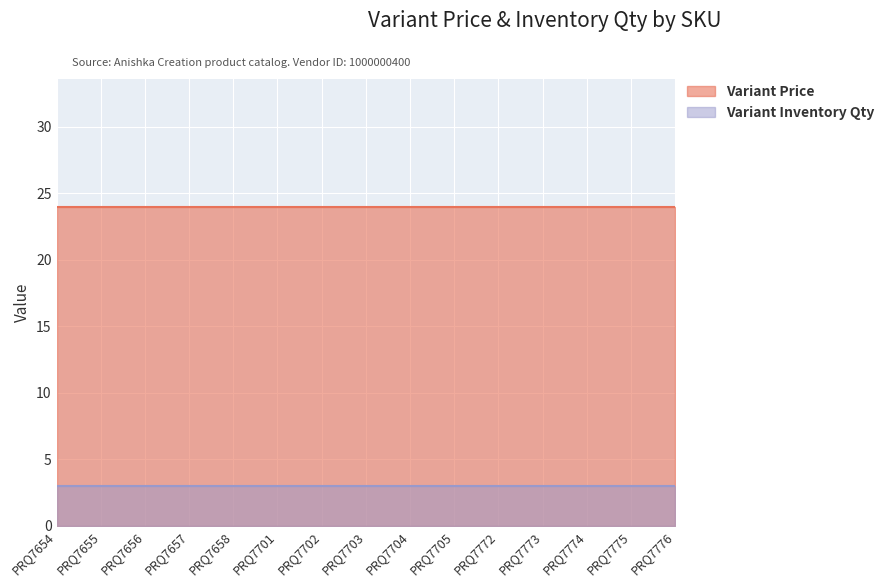

The Variant Price series shows 33 at PRQ7703. True or false?

False